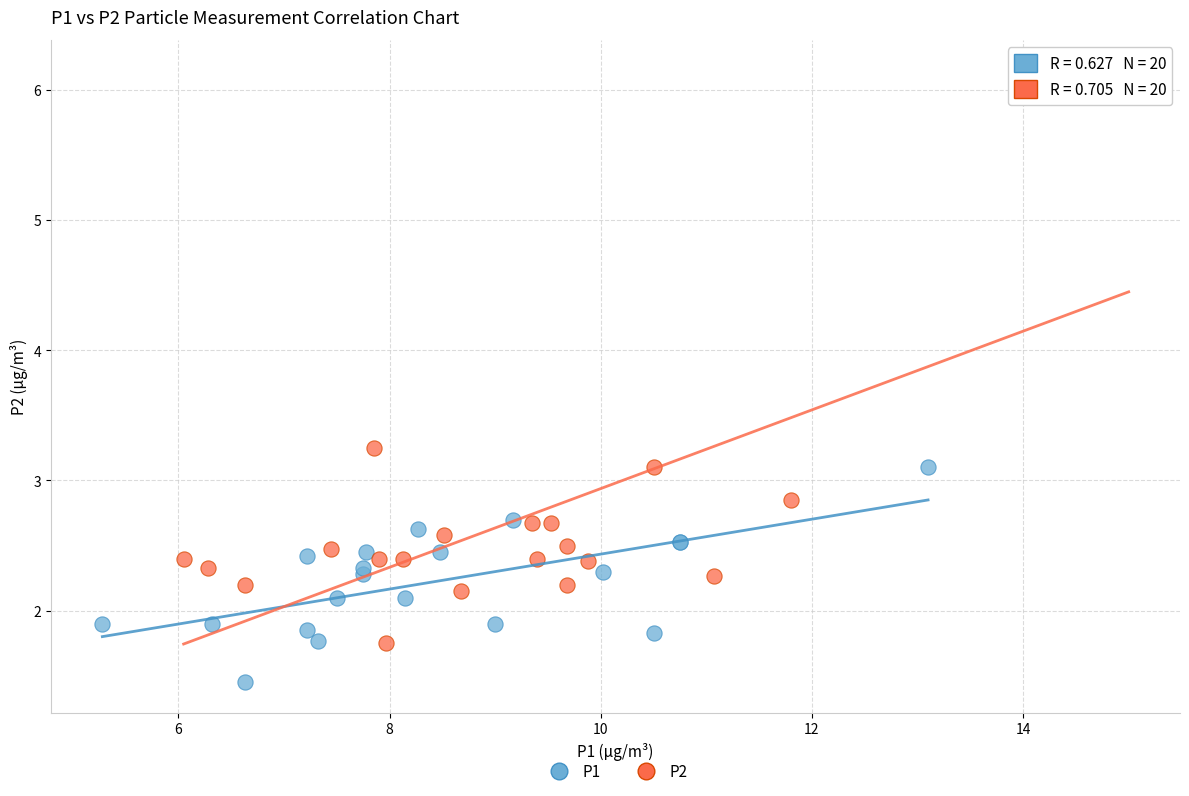

Which series reaches the maximum Y coordinate?

P2